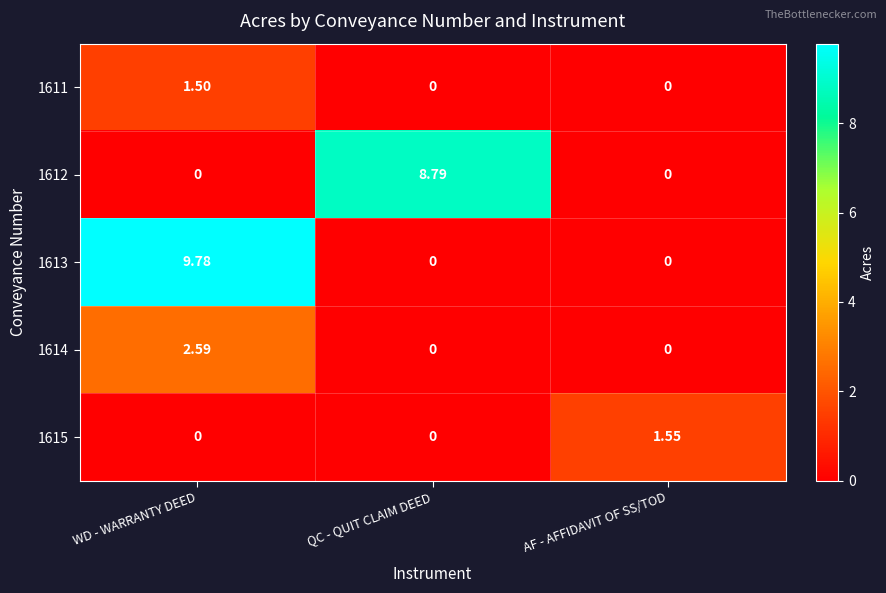

At which category is the sum across all series the highest?

WD - WARRANTY DEED